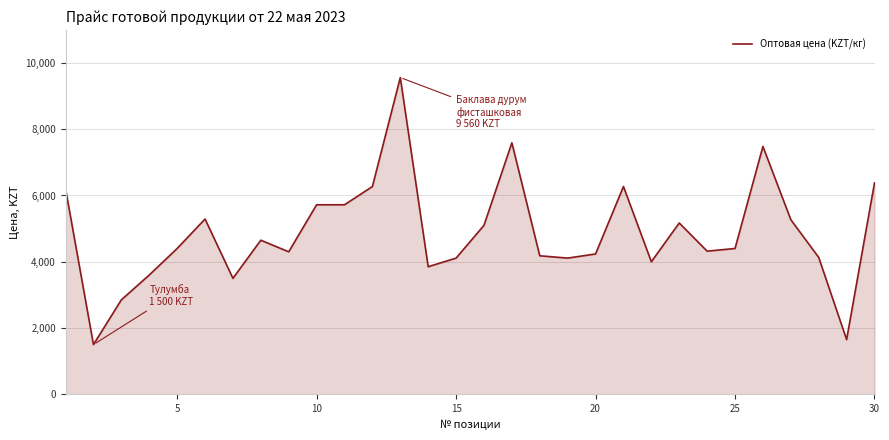

What is the maximum value shown in the chart?

9560